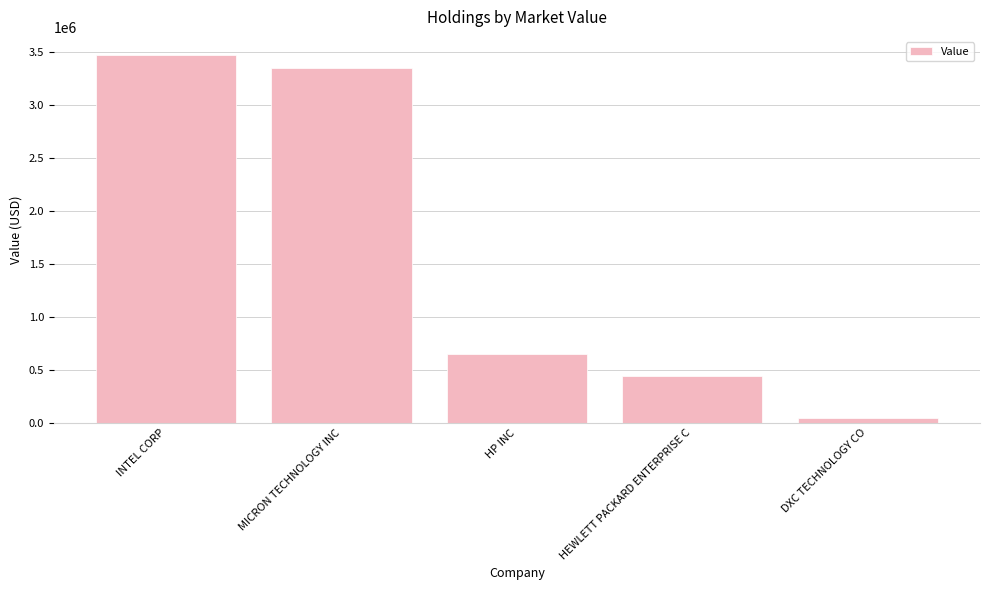

Reading right to left, extract all data points from this chart.

45264	439461	650210	3347076	3468262